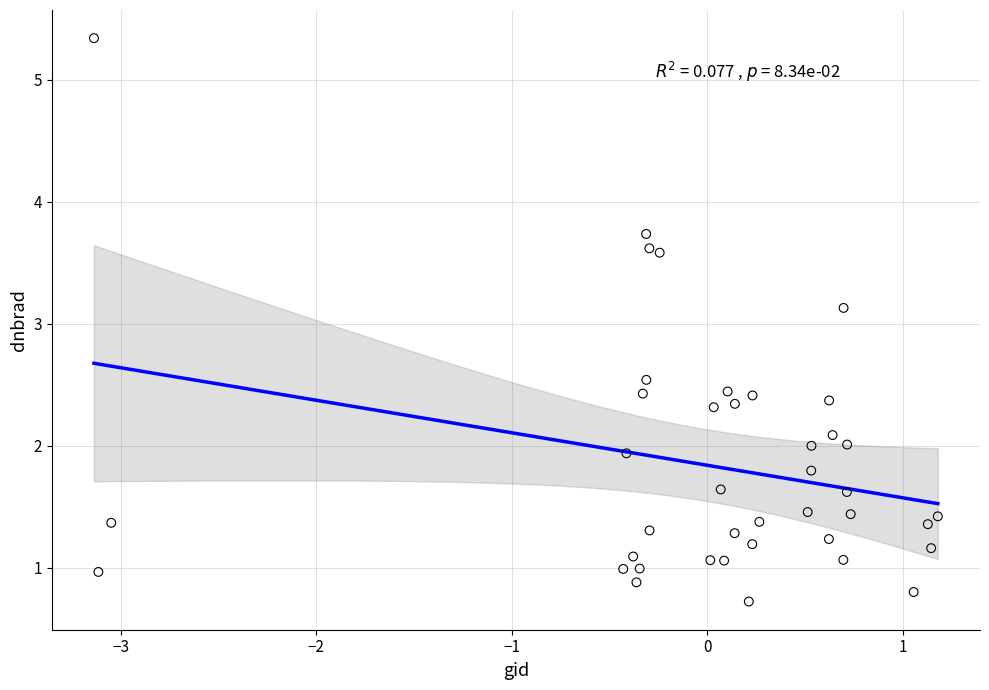

What is the range of X values (max minus min)?

4.3